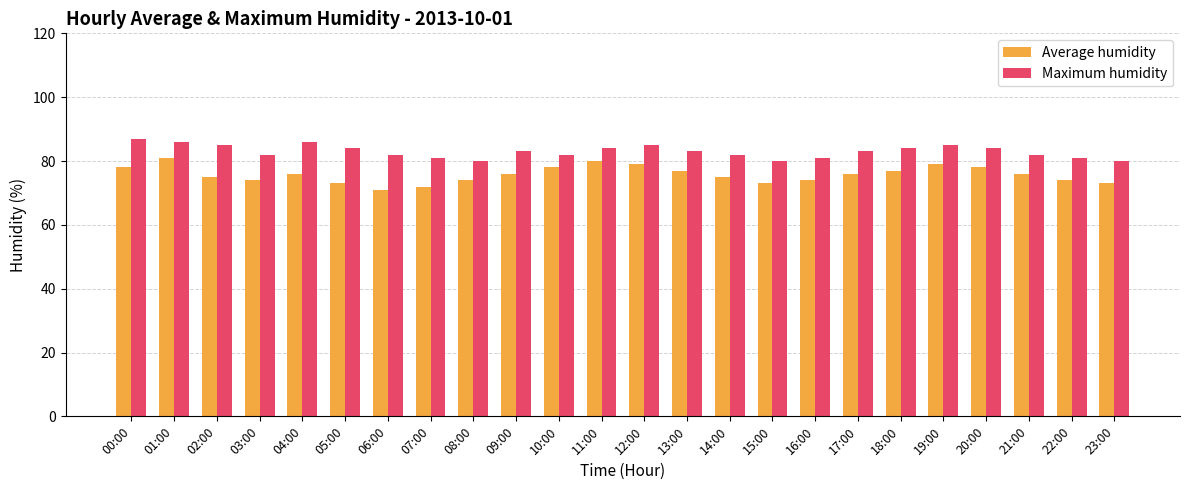

Rank the series by their average value, from highest to lowest.

Maximum humidity, Average humidity